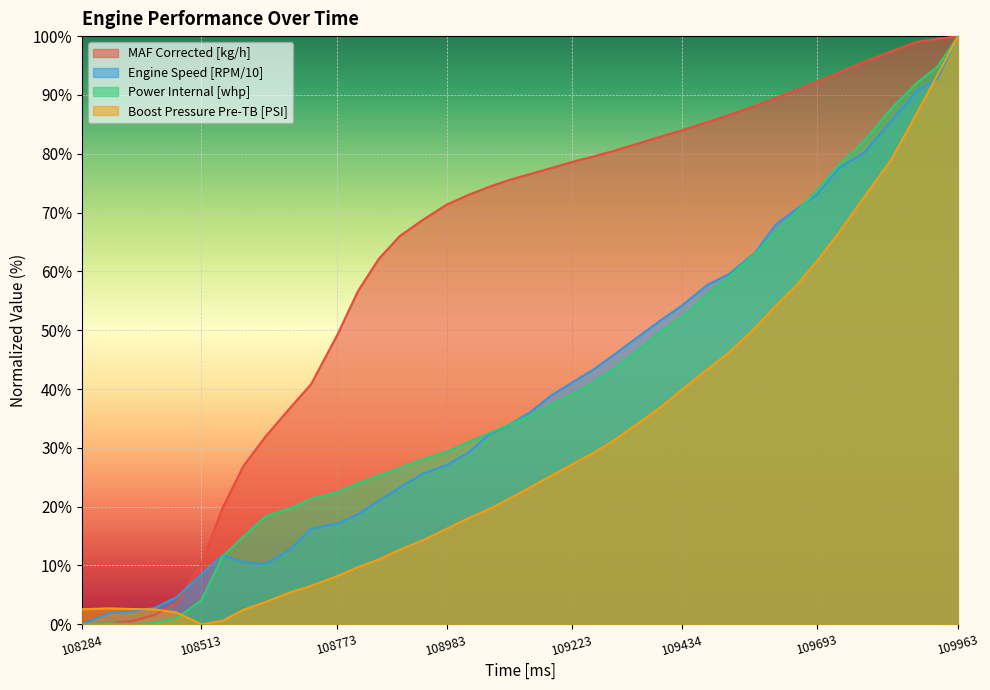

List the labels in order of Power Internal [whp] value, largest first.

109963, 109923, 109883, 109835, 109783, 109733, 109693, 109653, 109613, 109574, 109524, 109483, 109434, 109393, 109353, 109304, 109264, 109223, 109183, 109143, 109103, 109063, 109023, 108983, 108938, 108893, 108853, 108813, 108773, 108723, 108683, 108636, 108593, 108553, 108513, 108465, 108423, 108335, 108383, 108284